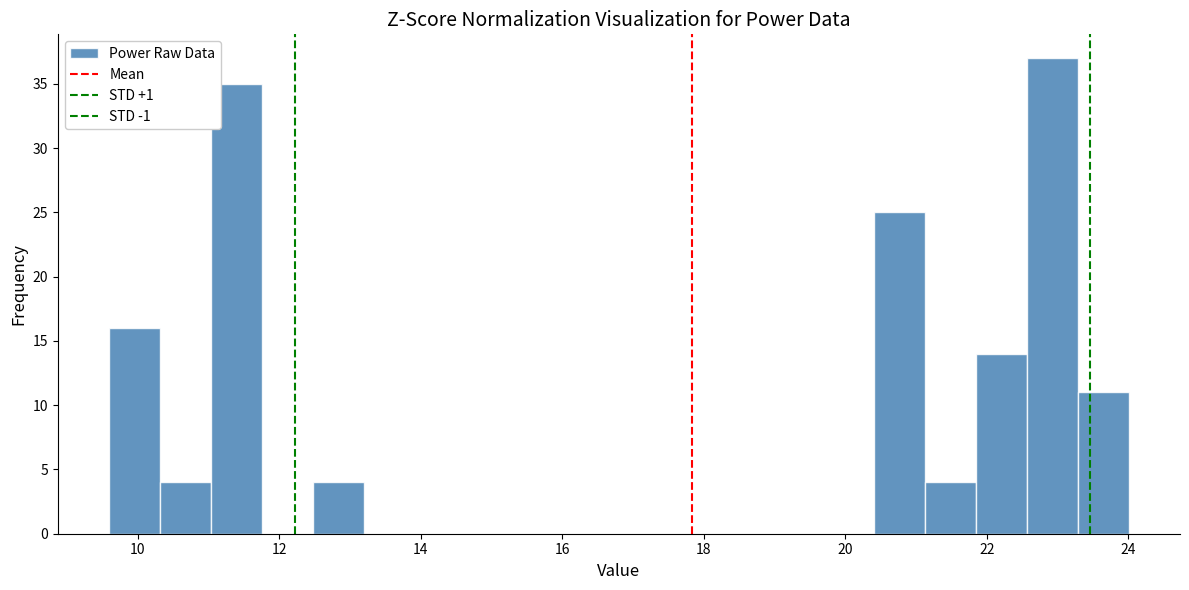

Around what value on the x-axis is the tallest bar? Give the approximate position of its centre, as read against the axis.

23.0